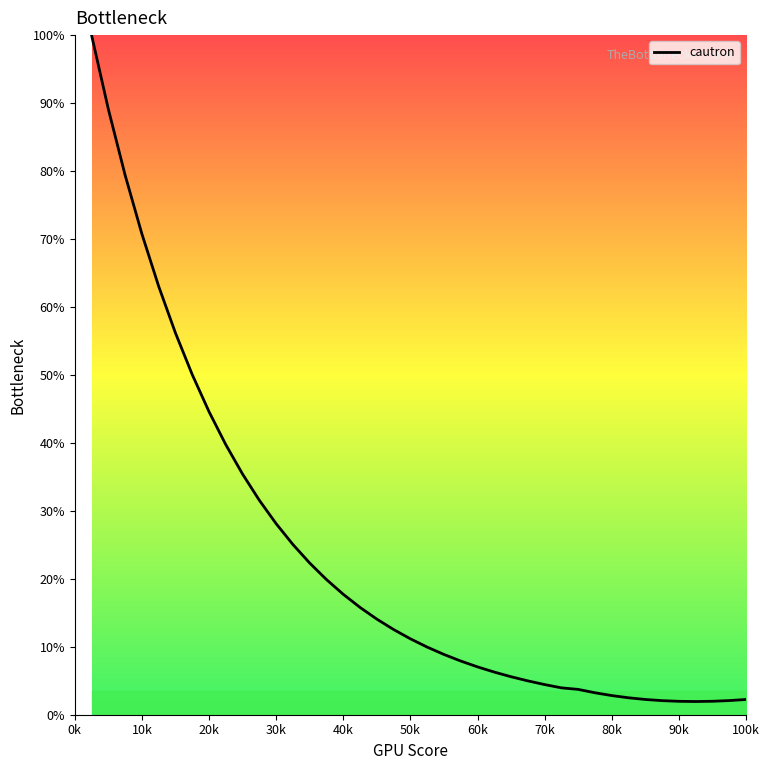

What is the difference between the maximum and minimum values?

98.1